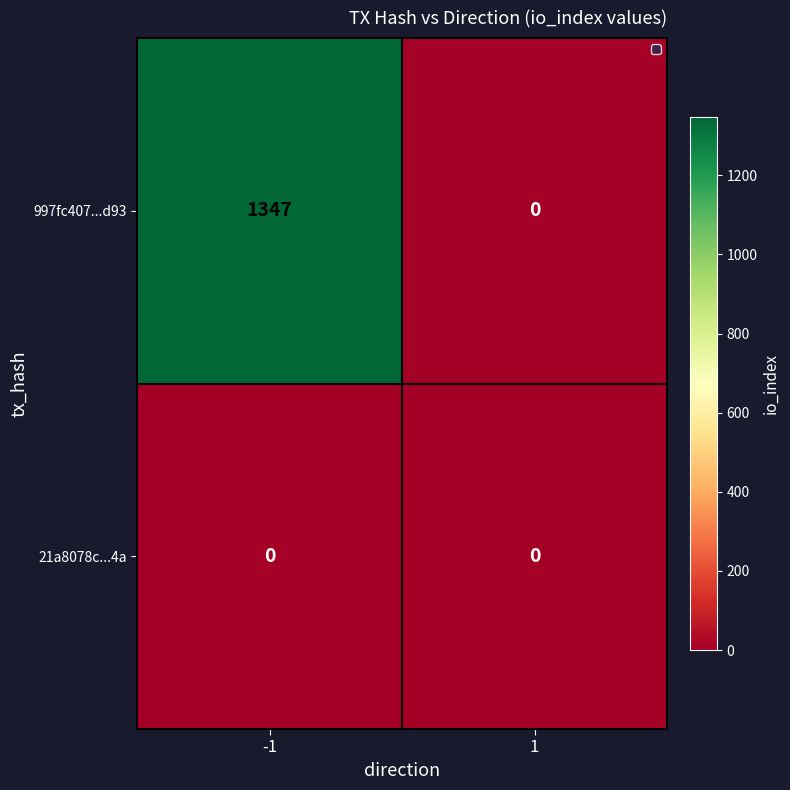

At how many categories does at least one series exceed 66?

1